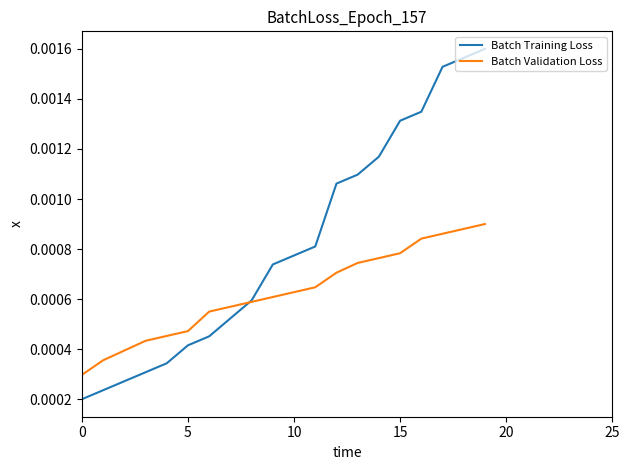

Which series has the widest spread of values?

Batch Training Loss